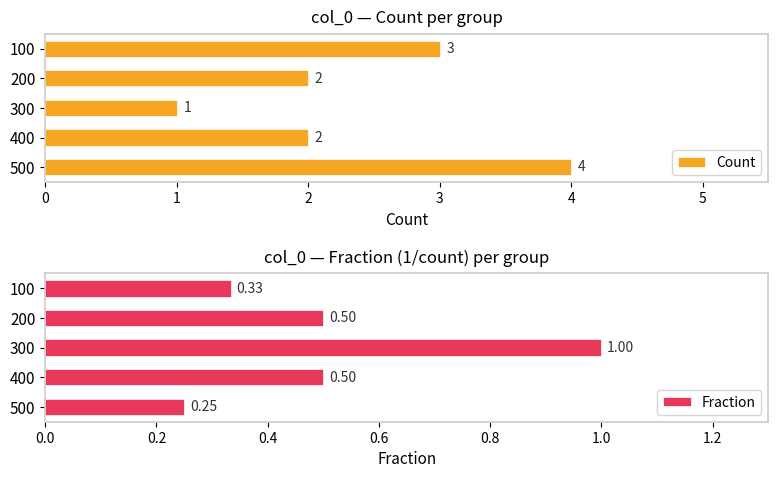

Which category has the highest value in the Fraction series?

300